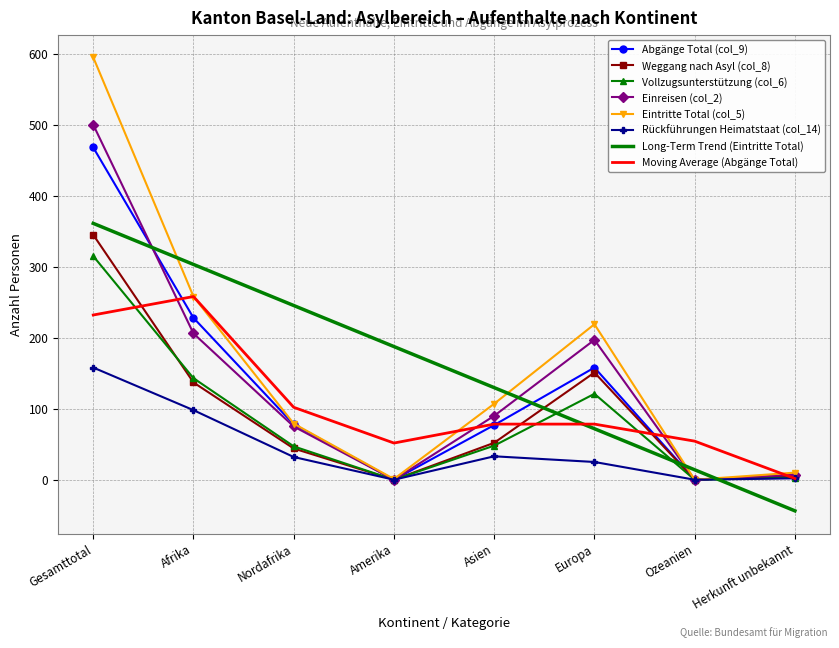

True or false: Weggang nach Asyl (col_8) and Long-Term Trend (Eintritte Total) cross at least once.

True